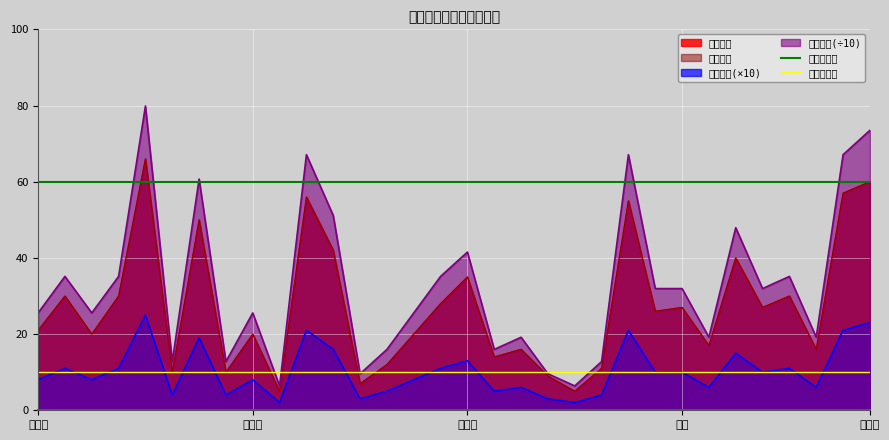

What position from the left is 佟彩红?

1